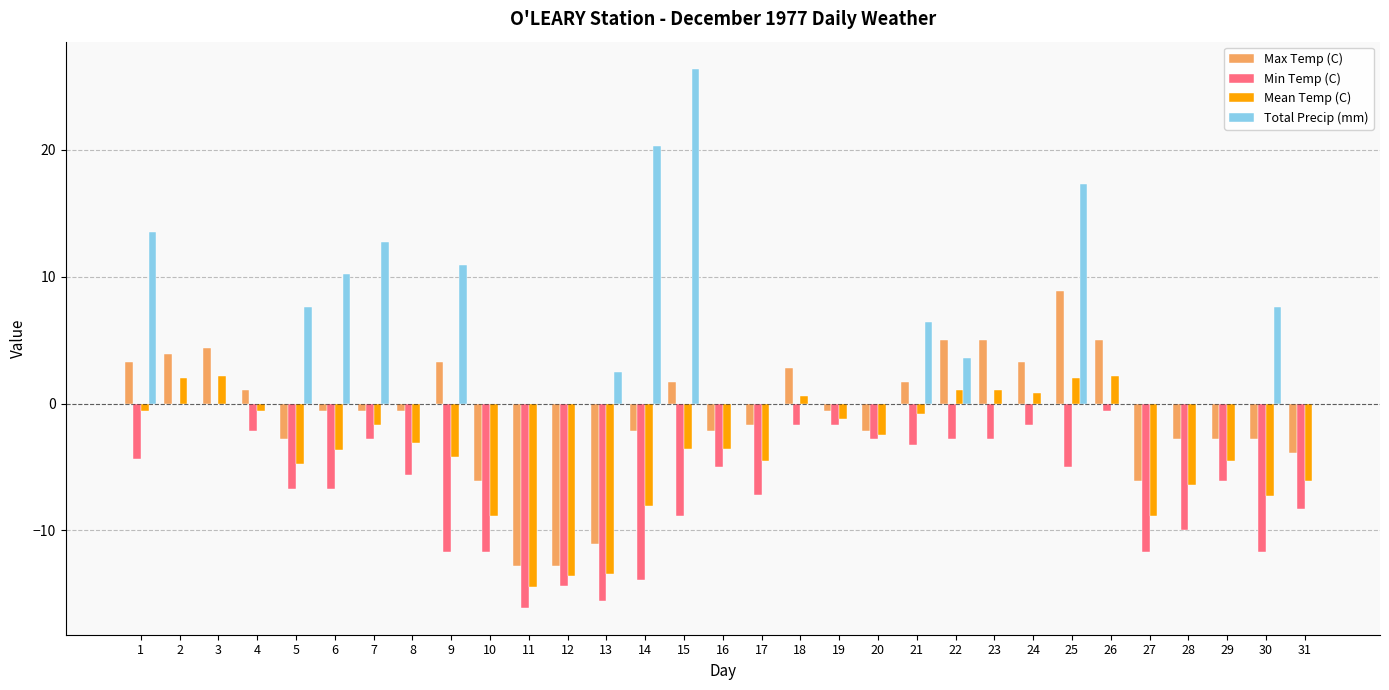

Is the value of Mean Temp (C) at 17 greater than the value of Total Precip (mm) at 4?

No